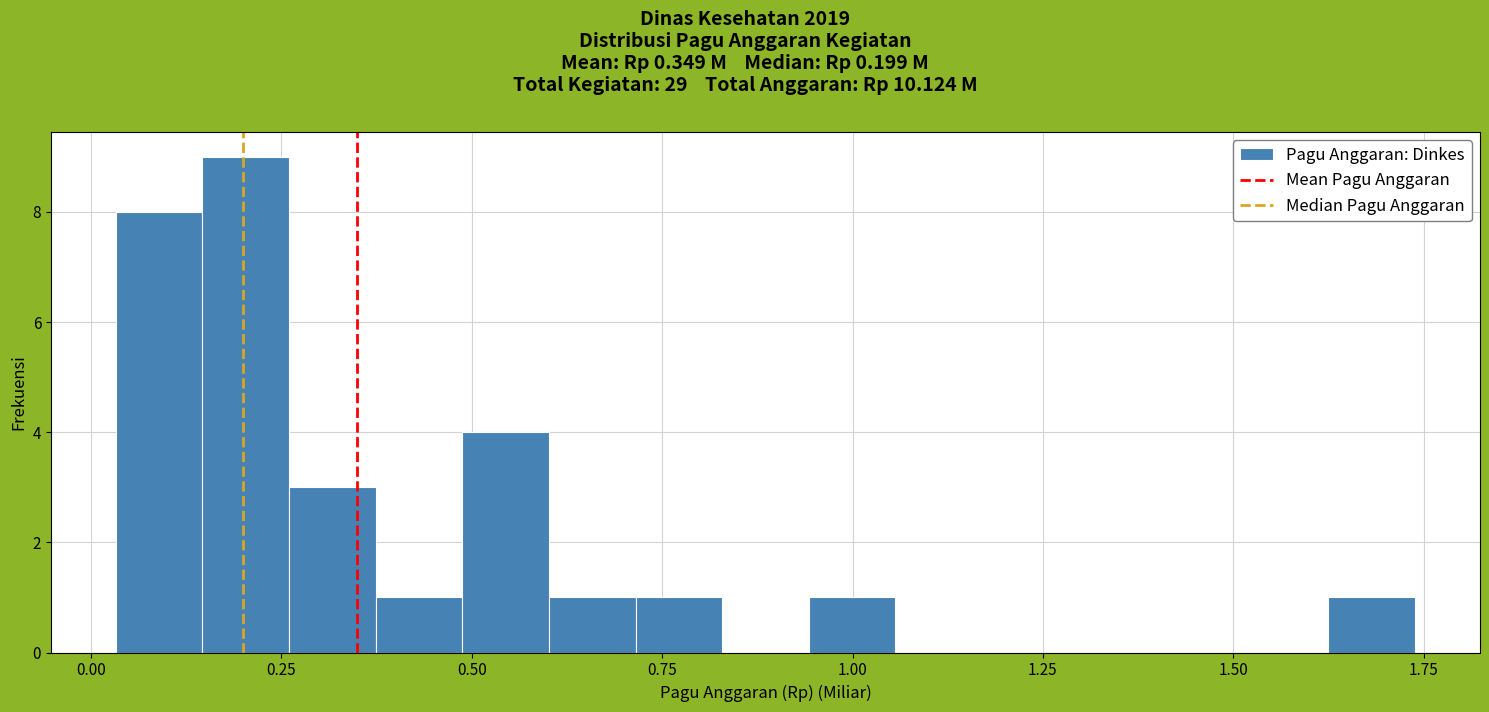

Read against the x-axis, roughly where is the centre of the tallest bar?

0.20